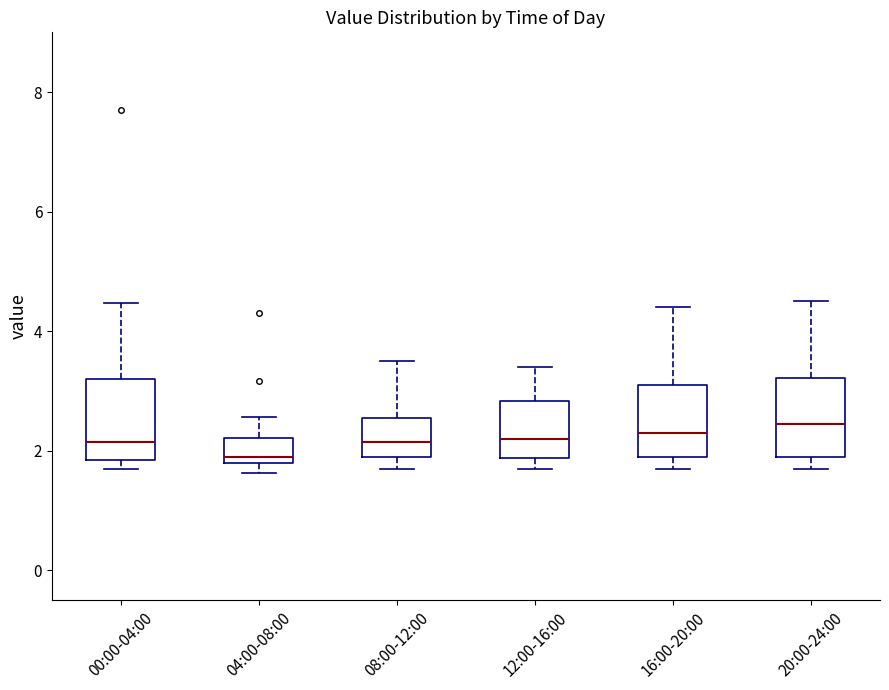

Reading left to right, transcribe this box plot: for each box, give where its median line is, the range the box spans, and where its two whiskers end, as read against the y-axis. The values are not printed on the chart, so give them approximately, as read against the axis.

00:00-04:00: median 2.2, box 1.8 to 3.2, whiskers 1.8 (just below the box's lower edge) to 4.4
04:00-08:00: median 2.0, box 1.8 to 2.2, whiskers 1.6 to 2.6
08:00-12:00: median 2.2, box 2.0 to 2.6, whiskers 1.8 to 3.6
12:00-16:00: median 2.2, box 1.8 to 2.8, whiskers 1.8 (just below the box's lower edge) to 3.4
16:00-20:00: median 2.4, box 2.0 to 3.2, whiskers 1.8 to 4.4
20:00-24:00: median 2.4, box 2.0 to 3.2, whiskers 1.8 to 4.6